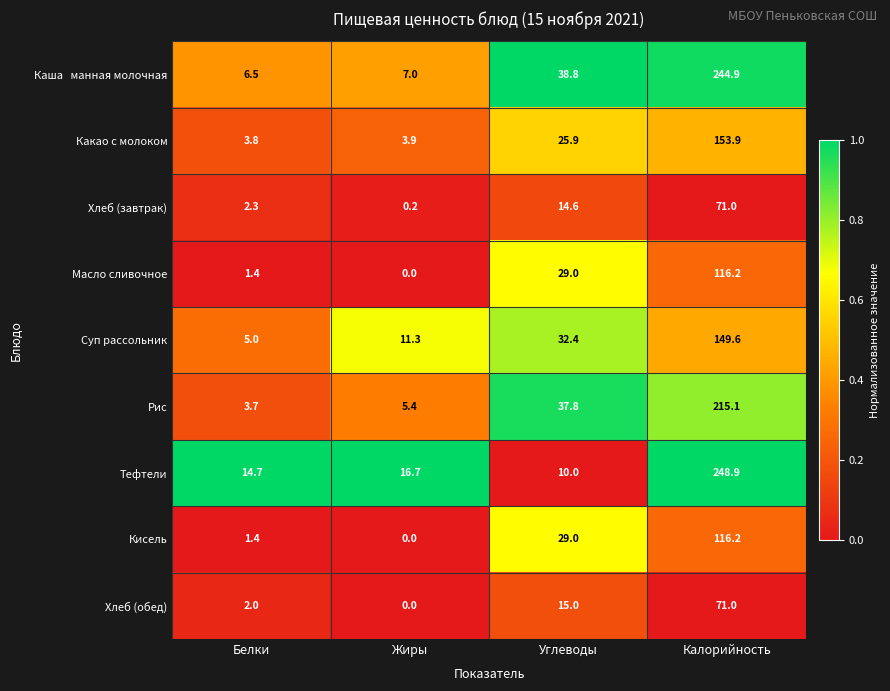

How many categories are shown in the chart?

4